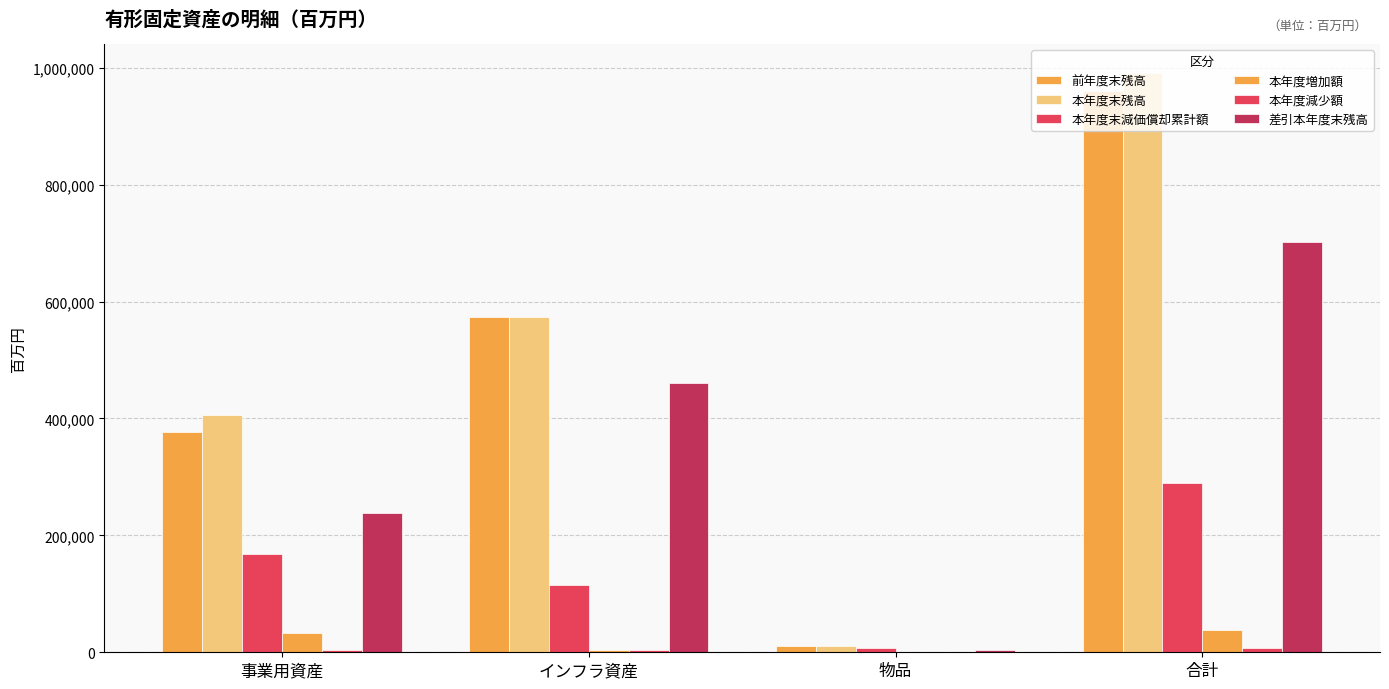

Reading left to right, extract all data points from this chart.

前年度末残高: 事業用資産=376464	インフラ資産=573751	物品=10577	合計=960793
本年度末残高: 事業用資産=405932	インフラ資産=574371	物品=11050	合計=991353
本年度末減価償却累計額: 事業用資産=167365	インフラ資産=114459	物品=7100	合計=288924
本年度増加額: 事業用資産=32663	インフラ資産=3878	物品=754	合計=37295
本年度減少額: 事業用資産=3195	インフラ資産=3258	物品=282	合計=6735
差引本年度末残高: 事業用資産=238567	インフラ資産=459912	物品=3949	合計=702429